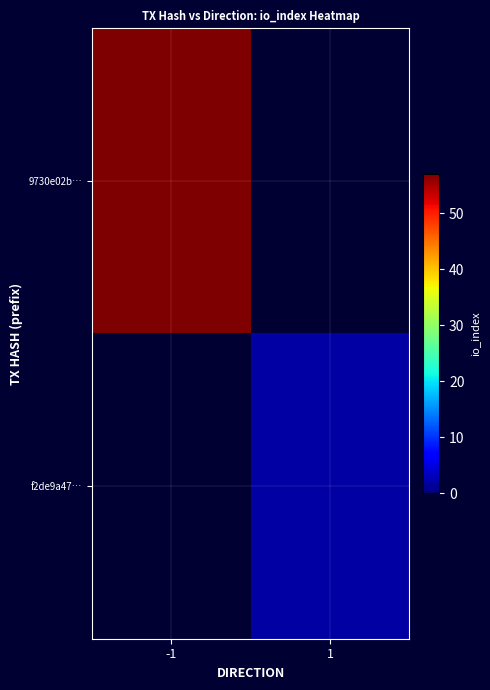

What is the total value across all series at -1?

57